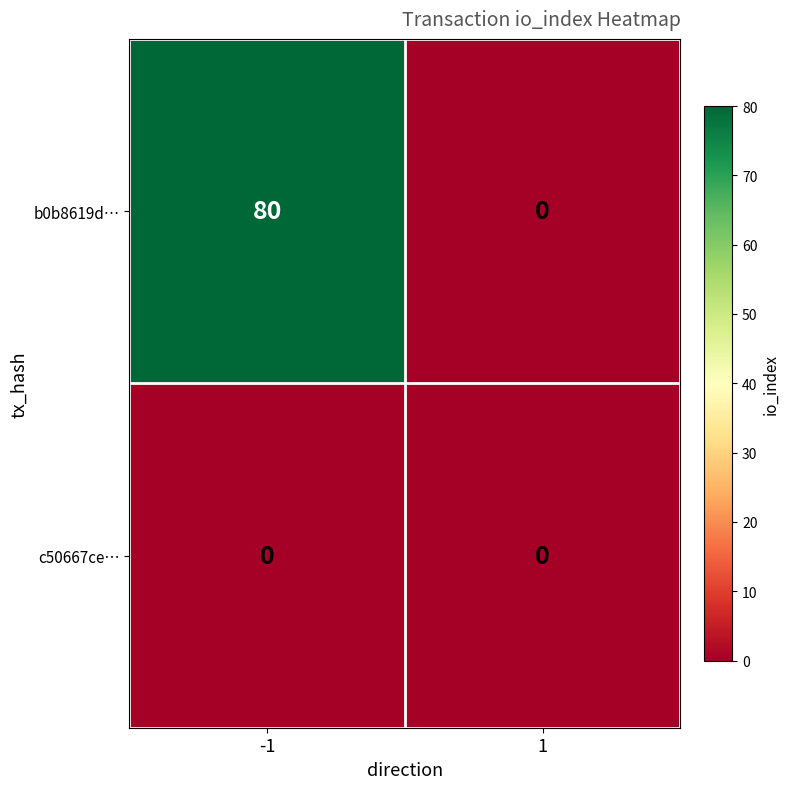

At which category is the sum across all series the highest?

-1